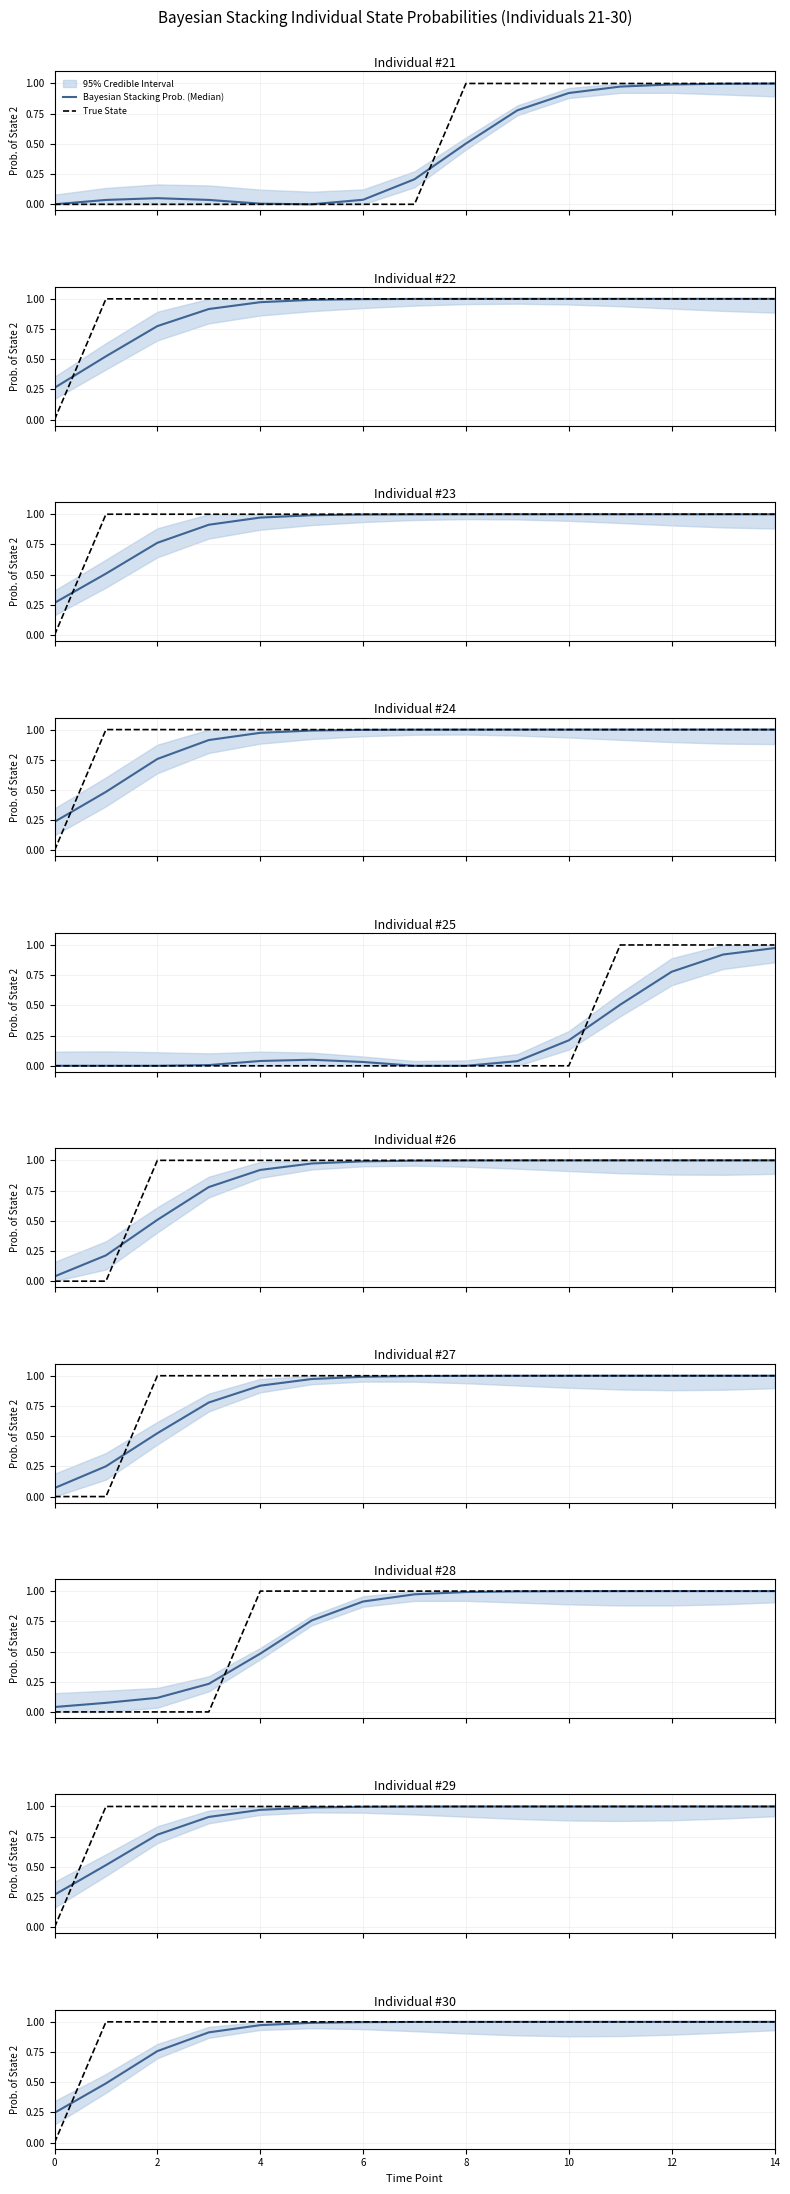

True or false: True State has more than 1 points higher than both neighbors.

False